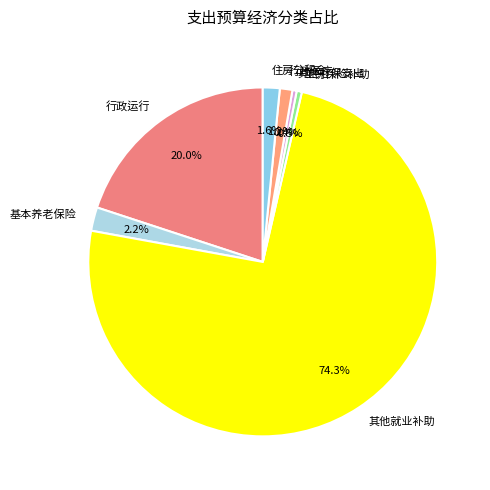

What is the ratio of the value at 行政运行 to the value at 其他社保支出?

50.5